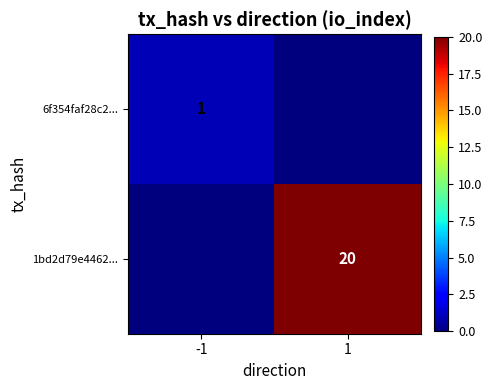

Count the number of data series in this chart.

2